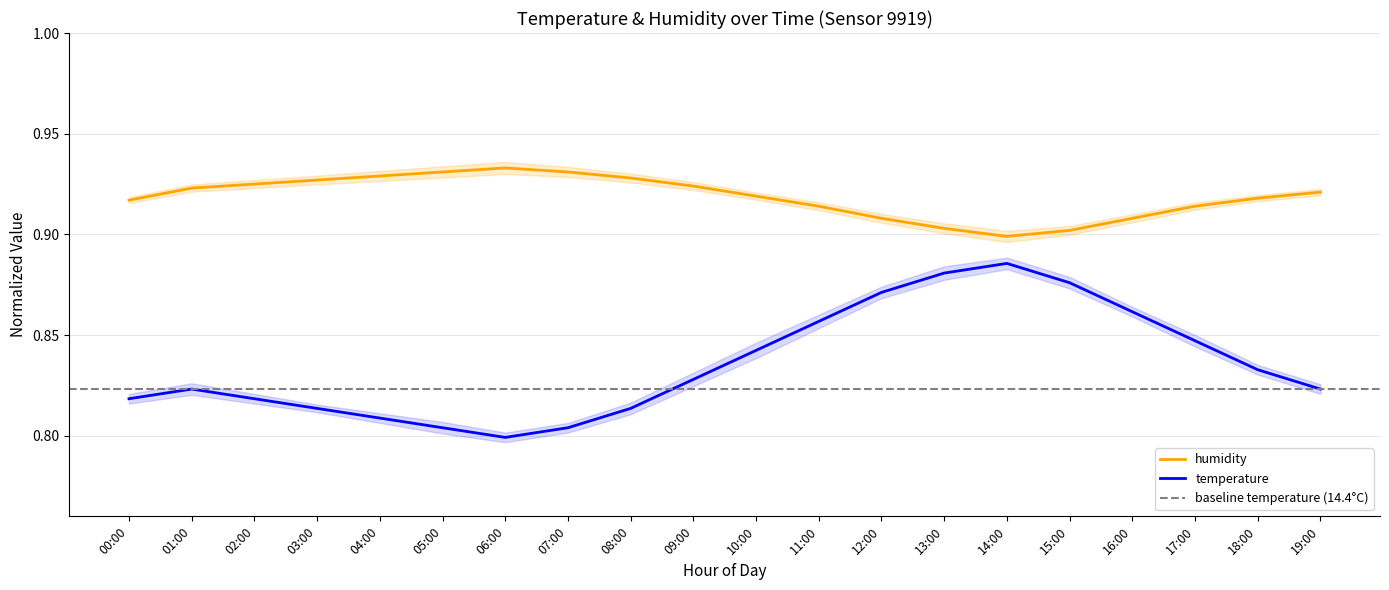

List the labels in order of temperature value, largest first.

14:00, 13:00, 15:00, 12:00, 16:00, 11:00, 17:00, 10:00, 18:00, 09:00, 01:00, 19:00, 00:00, 02:00, 03:00, 08:00, 04:00, 05:00, 07:00, 06:00